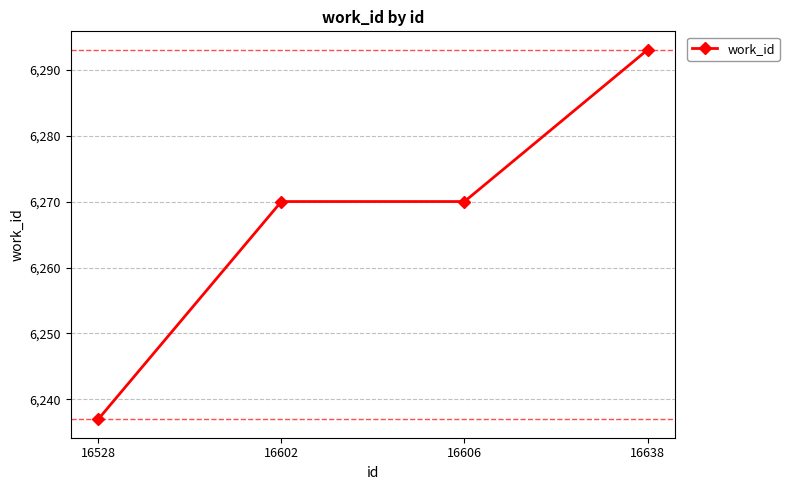

Approximately how many times larger is the value at 16602 compared to 16638?

1.0